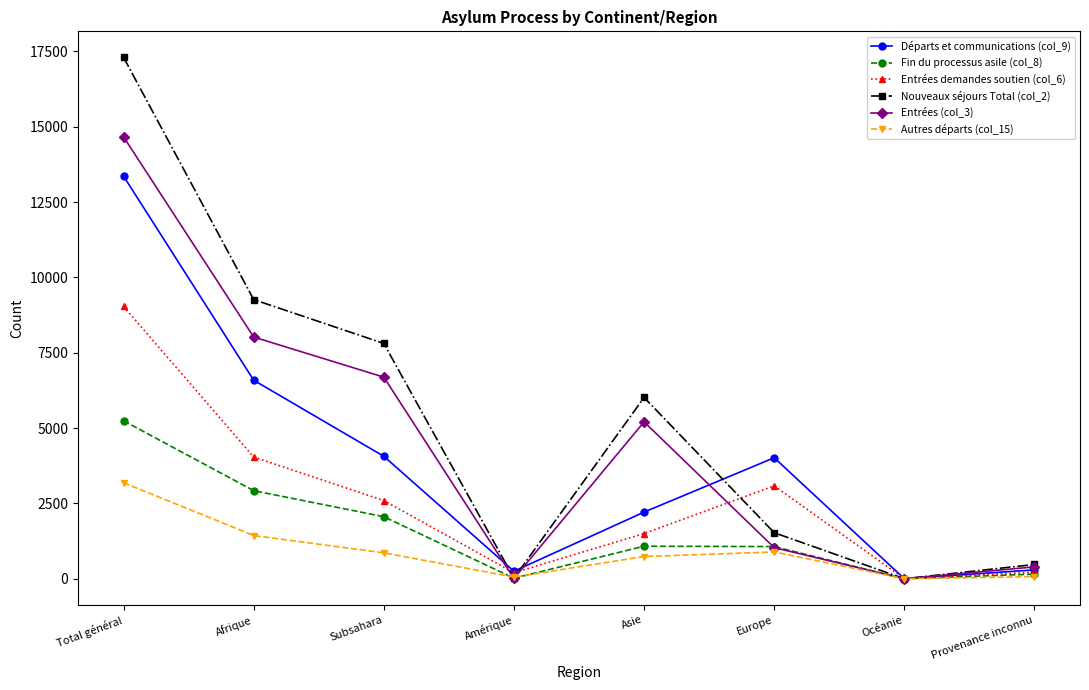

True or false: Départs et communications (col_9) has more than 2 points higher than both neighbors.

False